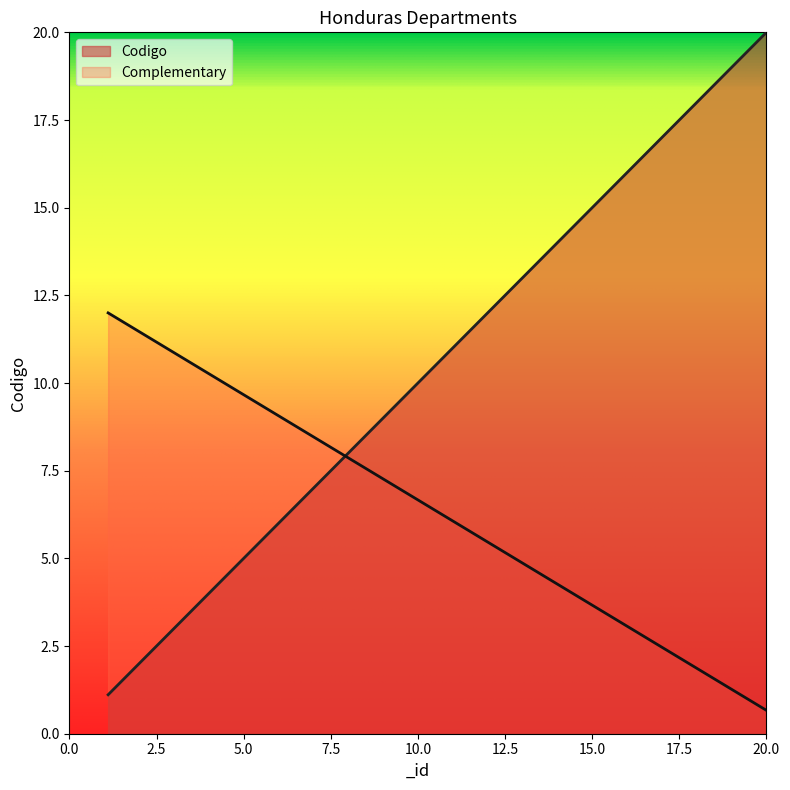

True or false: the data has more than 2 interior local peaks.

False